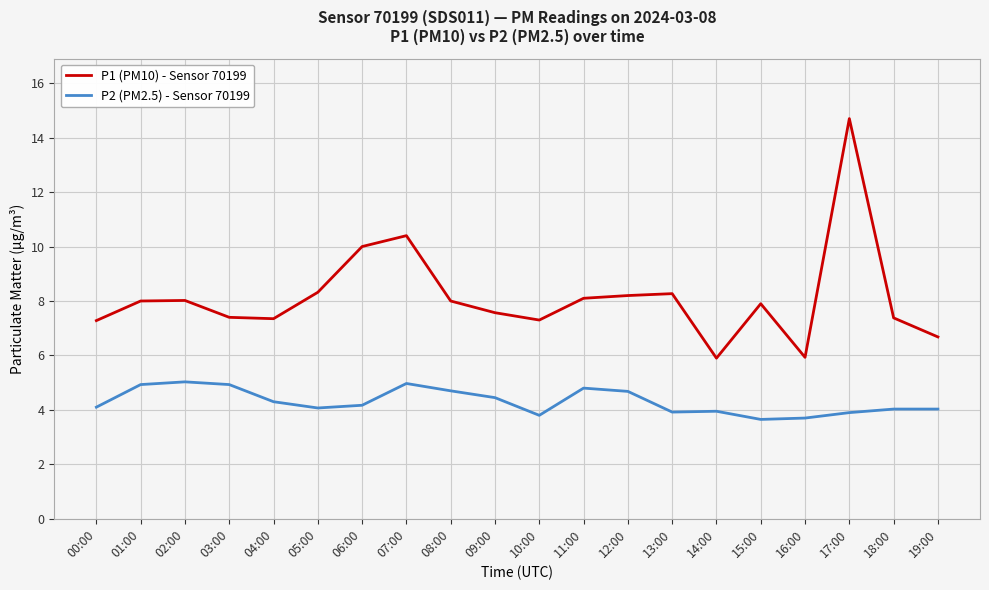

At which category is the sum across all series the highest?

17:00